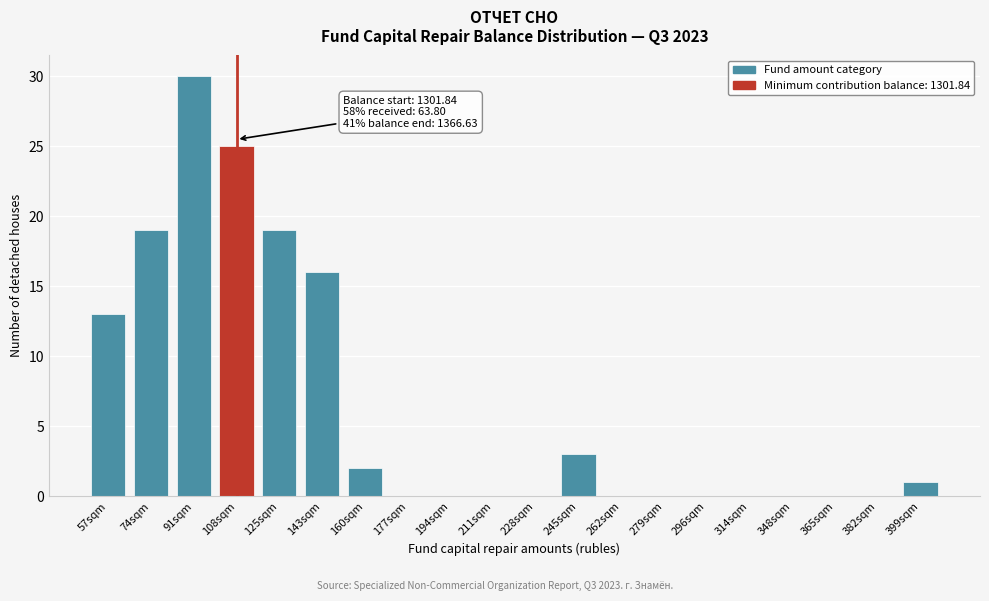

Reading left to right, transcribe all the data shown in this chart.

57sqm=13	74sqm=19	91sqm=30	108sqm=25	125sqm=19	143sqm=16	160sqm=2	177sqm=0	194sqm=0	211sqm=0	228sqm=0	245sqm=3	262sqm=0	279sqm=0	296sqm=0	314sqm=0	348sqm=0	365sqm=0	382sqm=0	399sqm=1